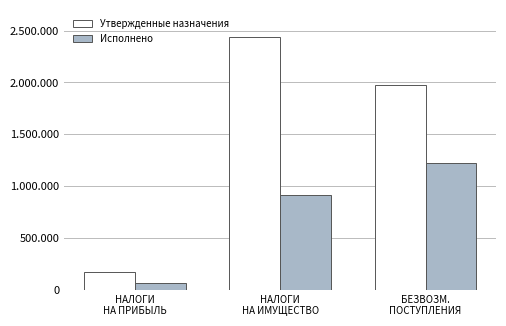

The value of Исполнено at НАЛОГИ
НА ИМУЩЕСТВО is 1548403.5. True or false?

False